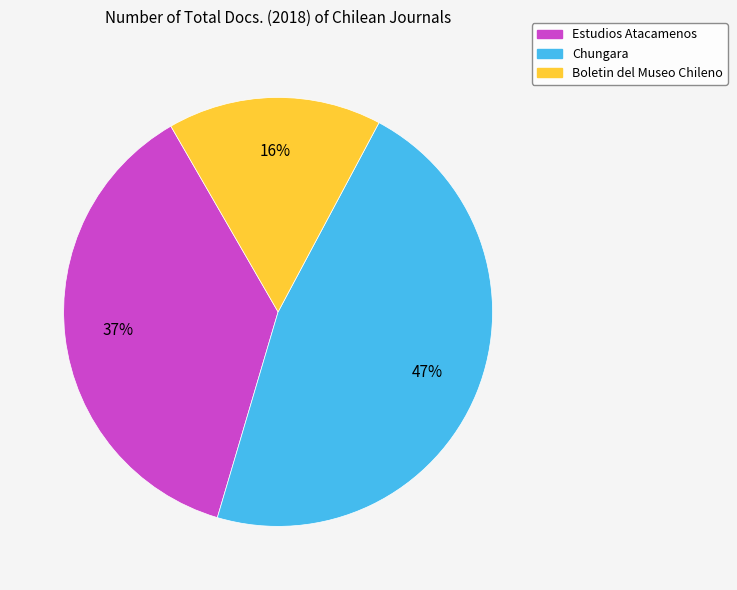

Rank the categories by value from highest to lowest.

Chungara, Estudios Atacamenos, Boletin del Museo Chileno